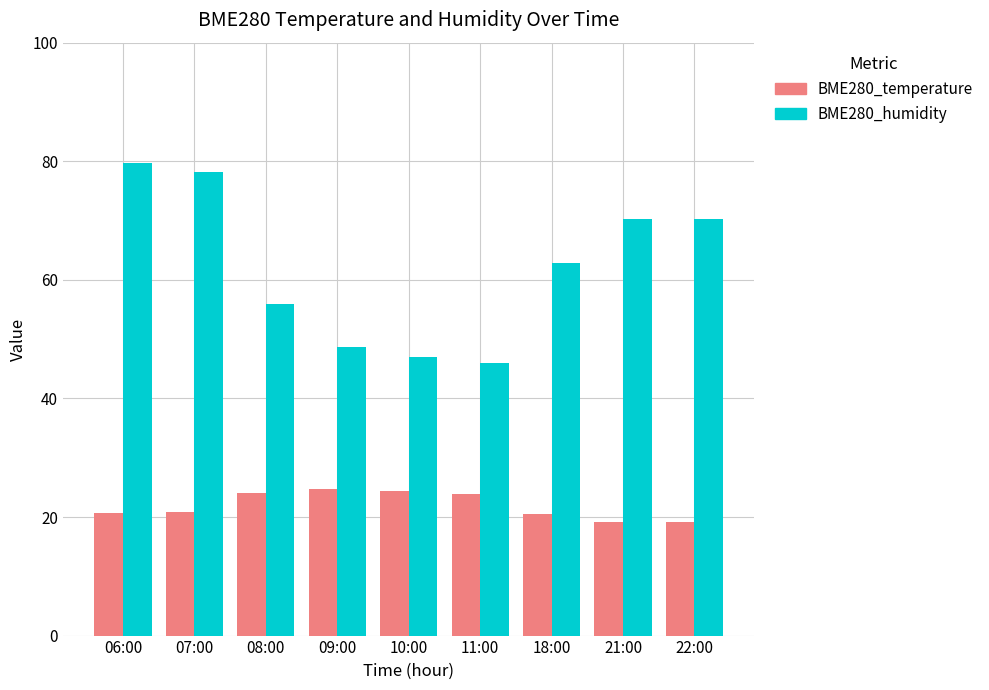

Is the value of BME280_temperature at 18:00 greater than the value of BME280_humidity at 10:00?

No